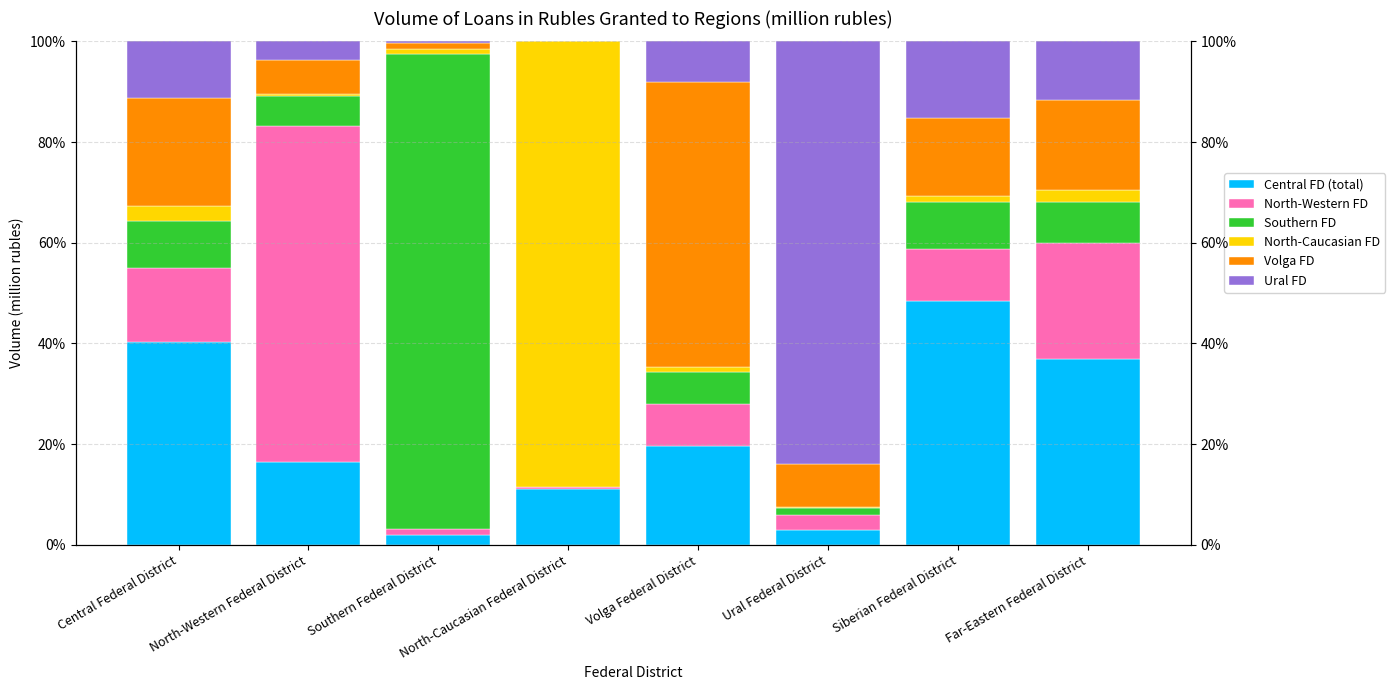

Between Central Federal District and Volga Federal District, which series saw the biggest shift?

Volga FD